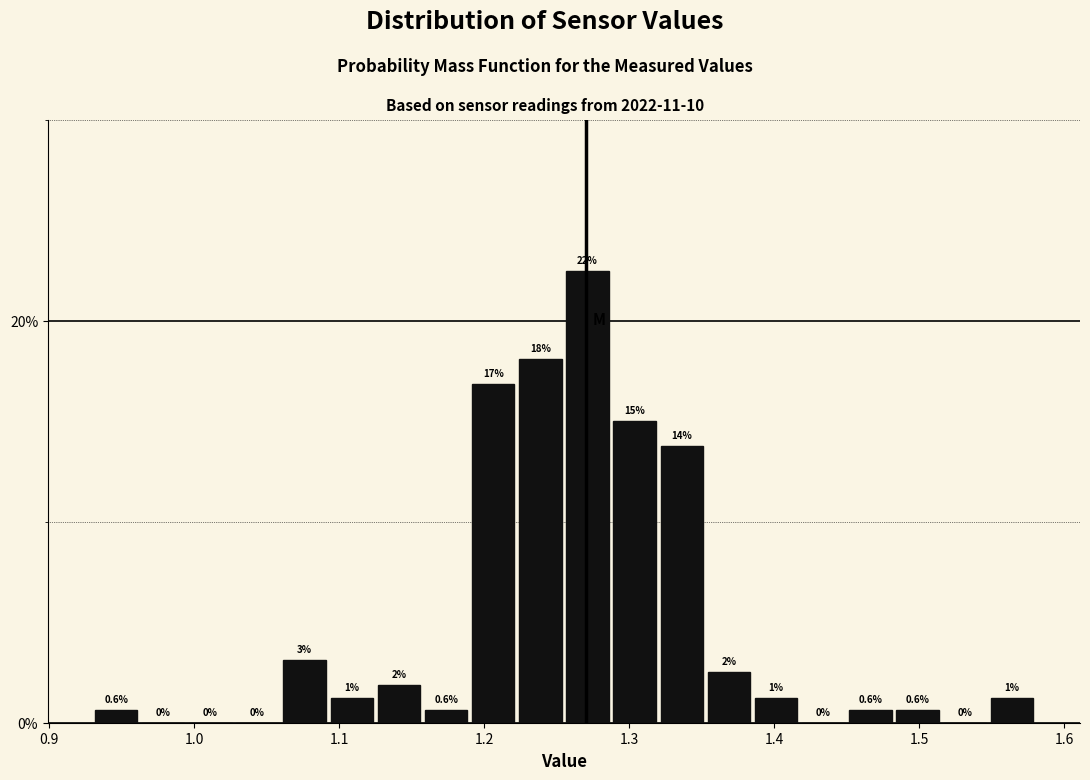

Read against the x-axis, roughly where is the centre of the tallest bar?

1.27